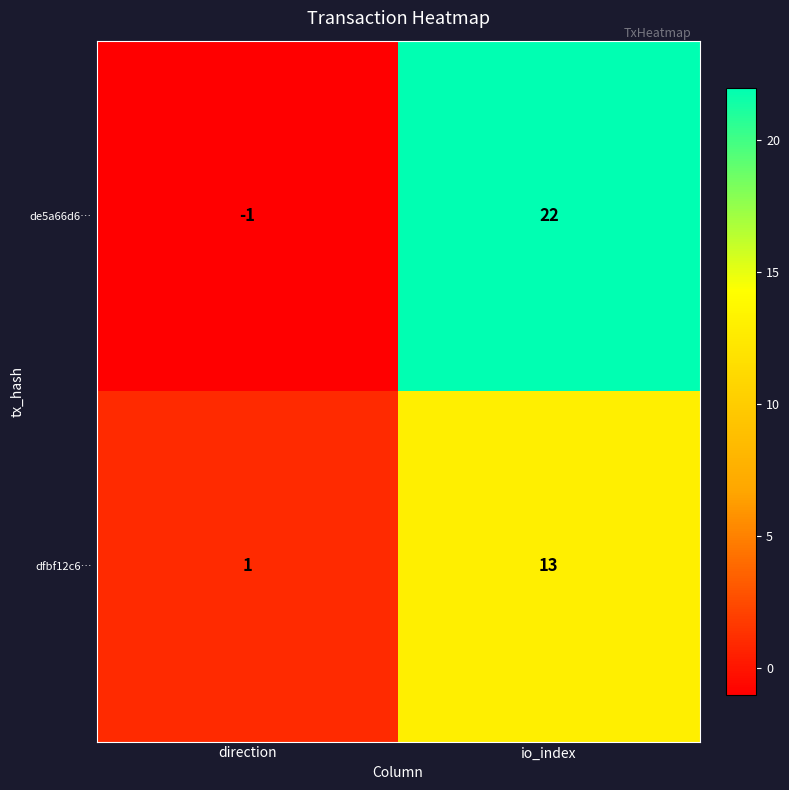

At which label is de5a66d6… closest to 10?

direction